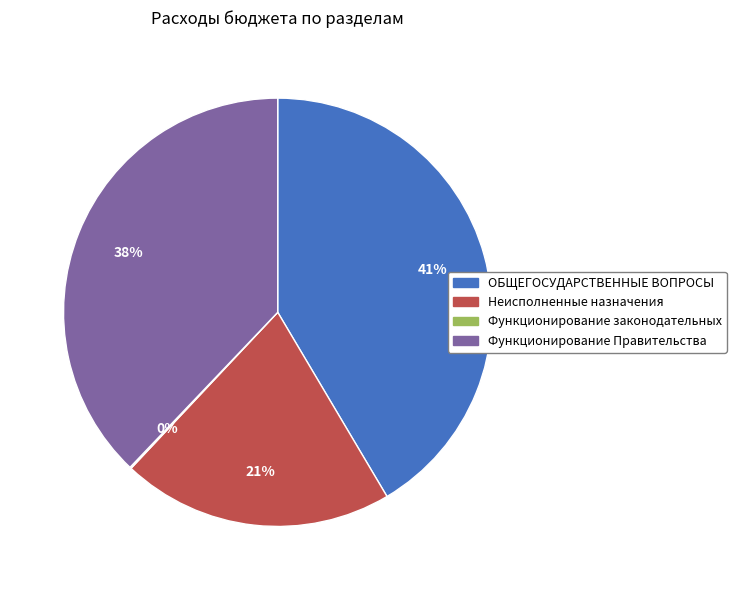

Approximately how many times larger is the value at Функционирование Правительства compared to Неисполненные назначения?

1.8